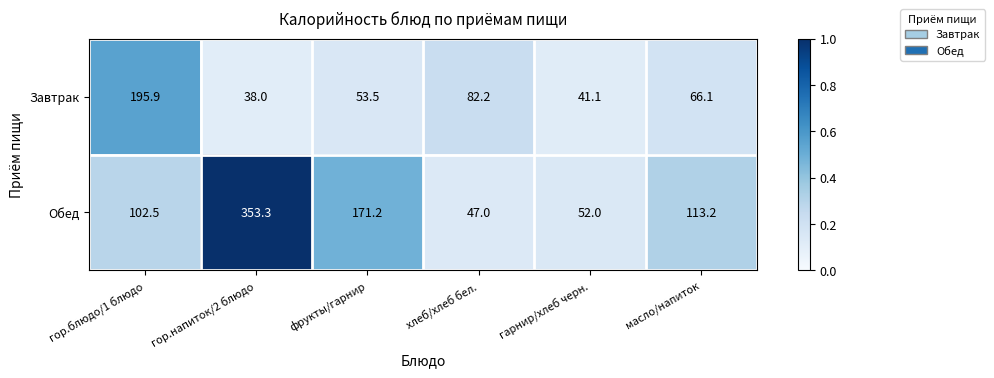

The Обед series shows 16.7 at гарнир/хлеб черн.. True or false?

False